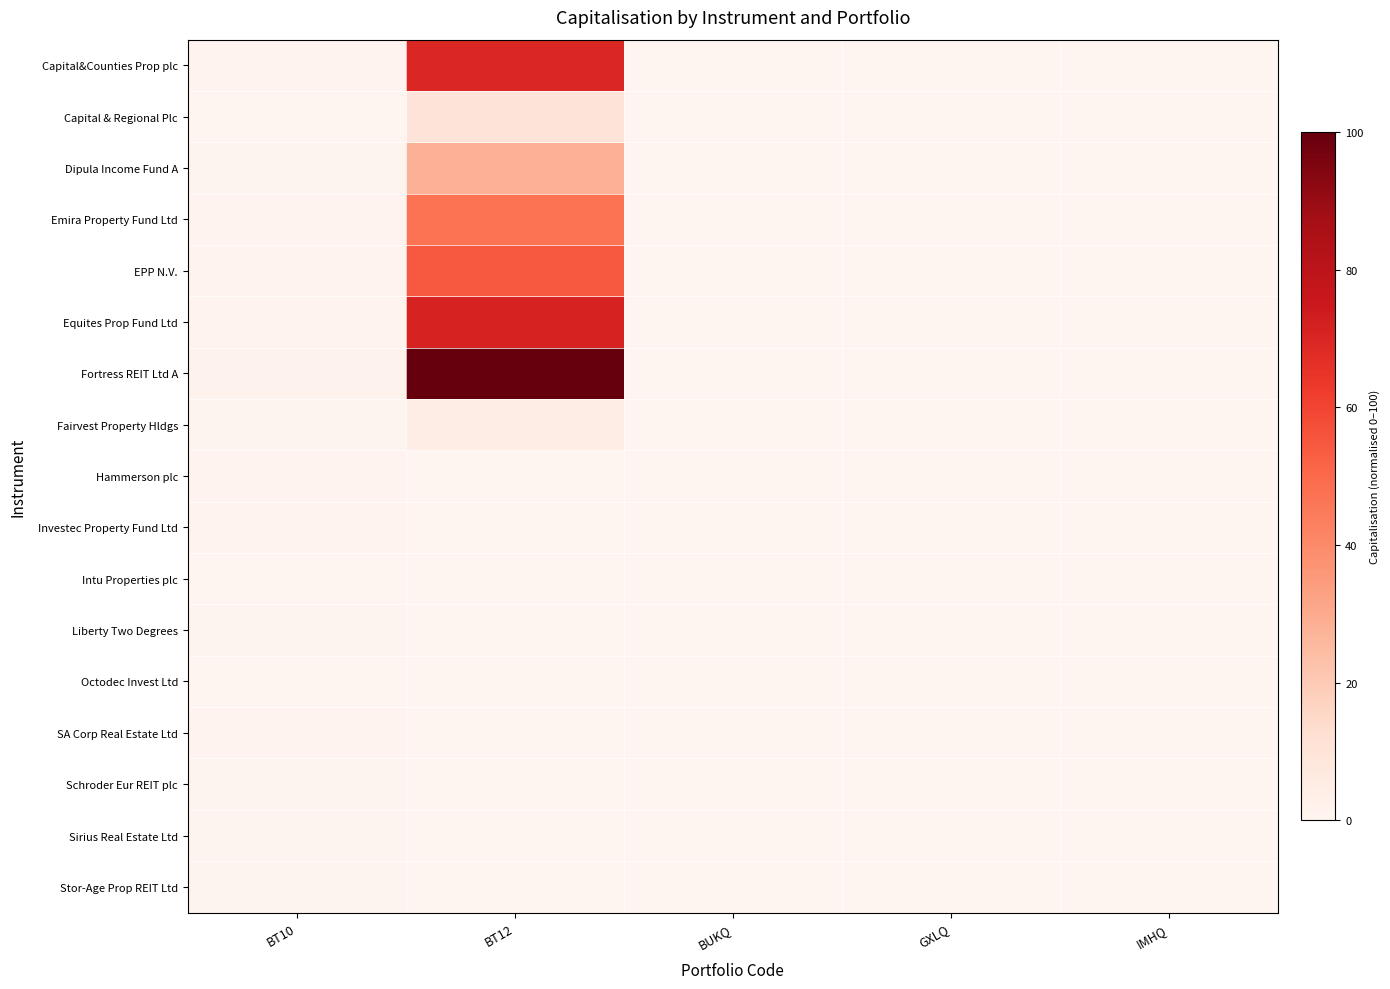

At which category does the chart reach its peak across all series?

BT12